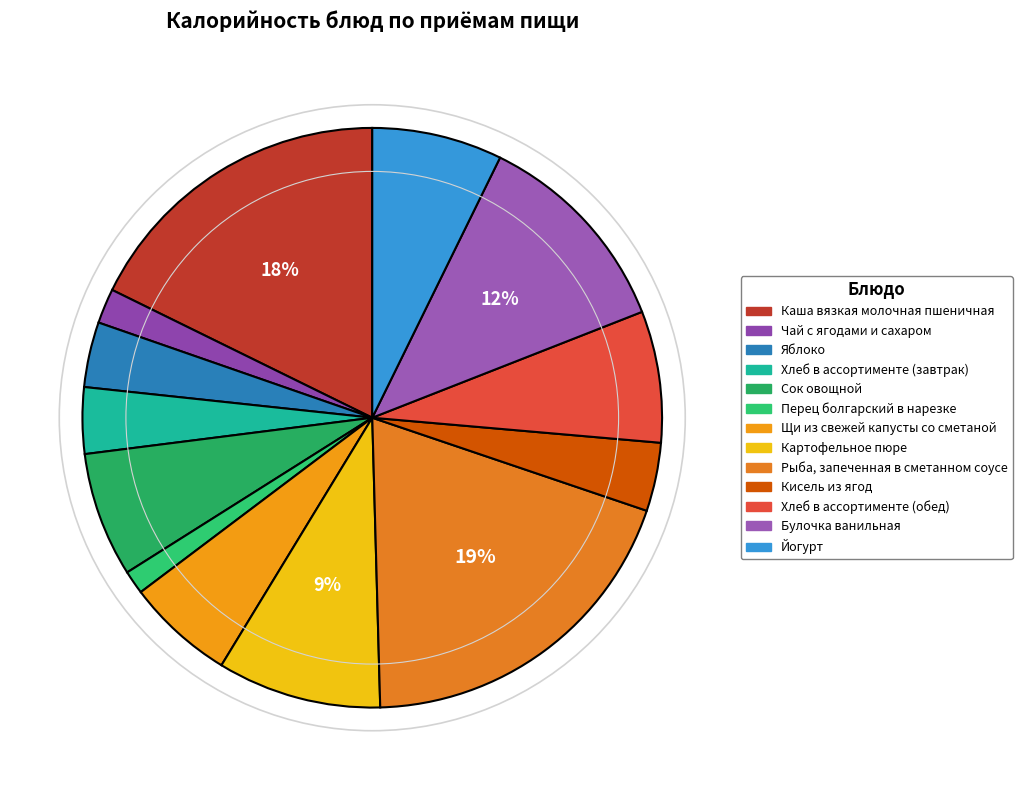

Count the number of slices in the pie.

13